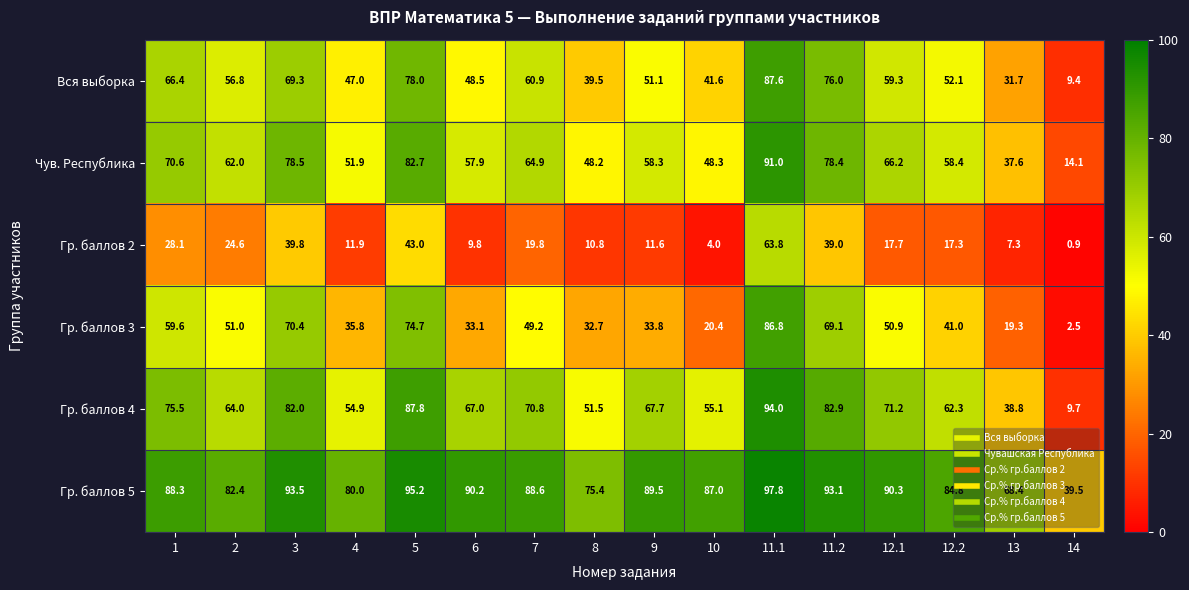

The Гр. баллов 4 series shows 62.3 at 12.2. True or false?

True